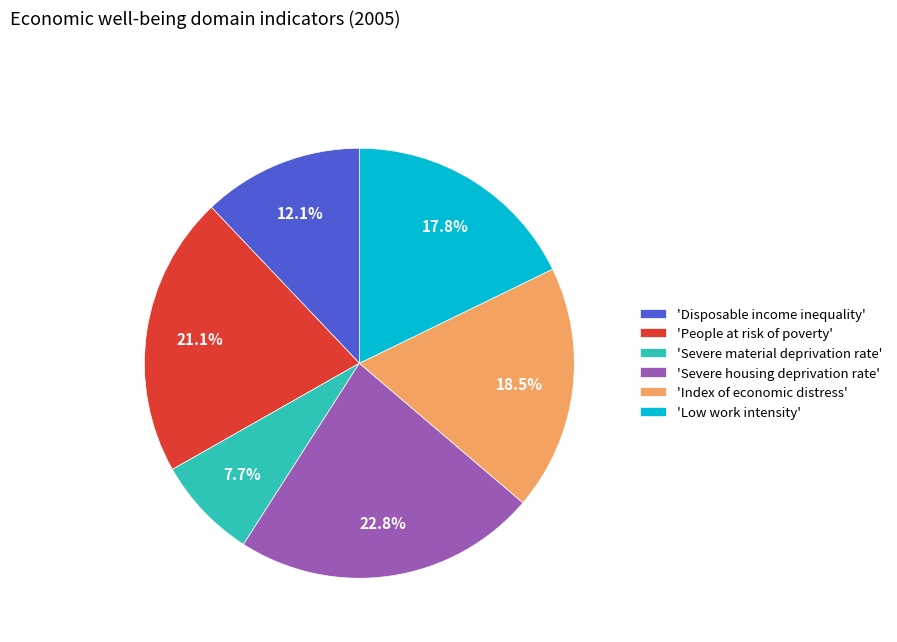

Approximately how many times larger is the value at 'Disposable income inequality' compared to 'Index of economic distress'?

0.7